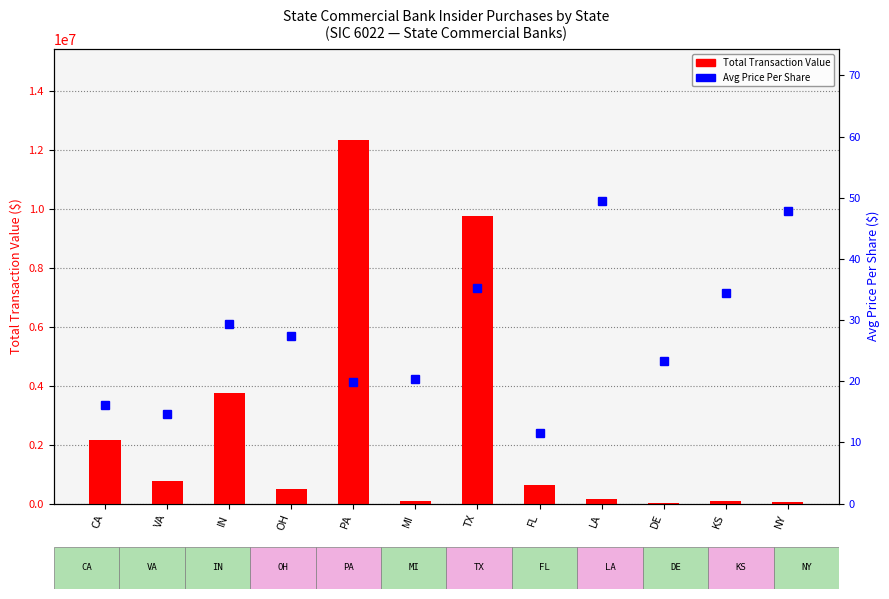

Reading left to right, extract all data points from this chart.

Total Transaction Value: CA=2156786.0	VA=750945.0	IN=3765422.0	OH=491846.0	PA=12352097.0	MI=77675.0	TX=9776901.0	FL=642913.0	LA=148659.0	DE=8476.0	KS=100154.0	NY=47910.0
Avg Price Per Share: CA=16.1	VA=14.7	IN=29.3	OH=27.4	PA=19.9	MI=20.4	TX=35.2	FL=11.5	LA=49.5	DE=23.3	KS=34.5	NY=47.9